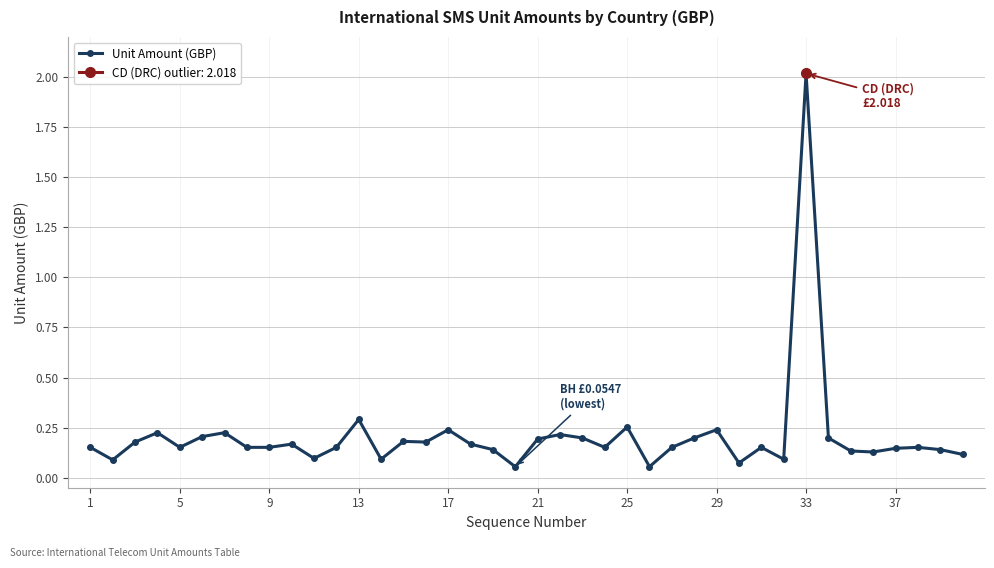

Which category has the highest value in the Unit Amount (GBP) series?

33